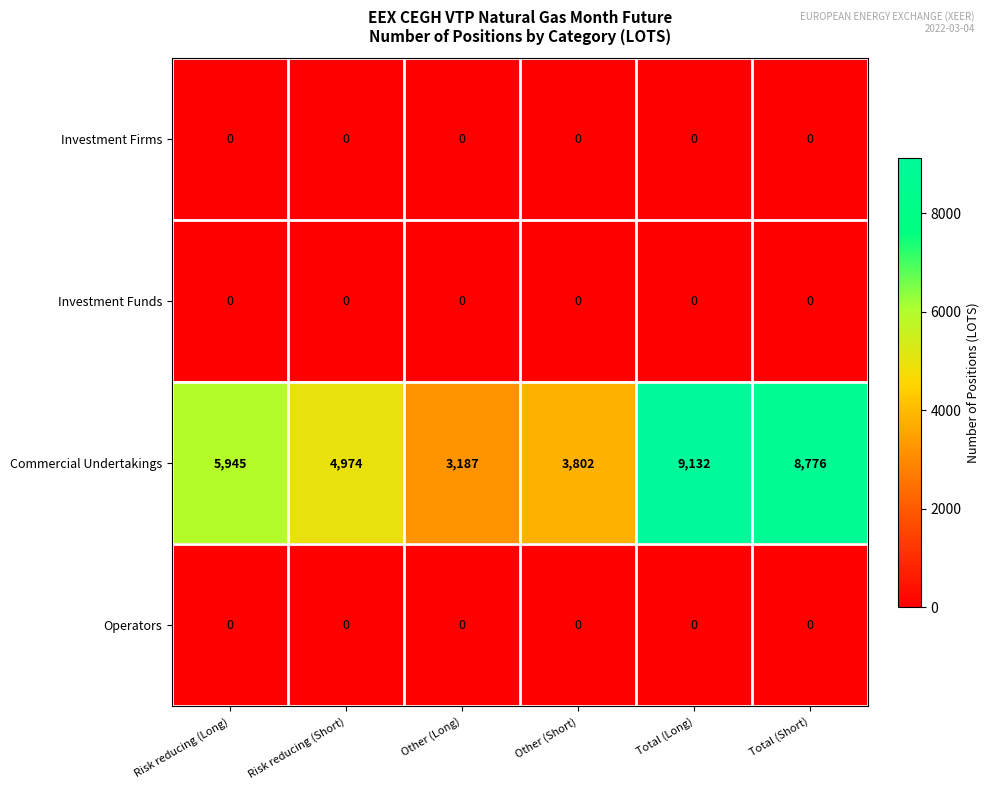

The value of Investment Firms at Total (Short) is 0. True or false?

True